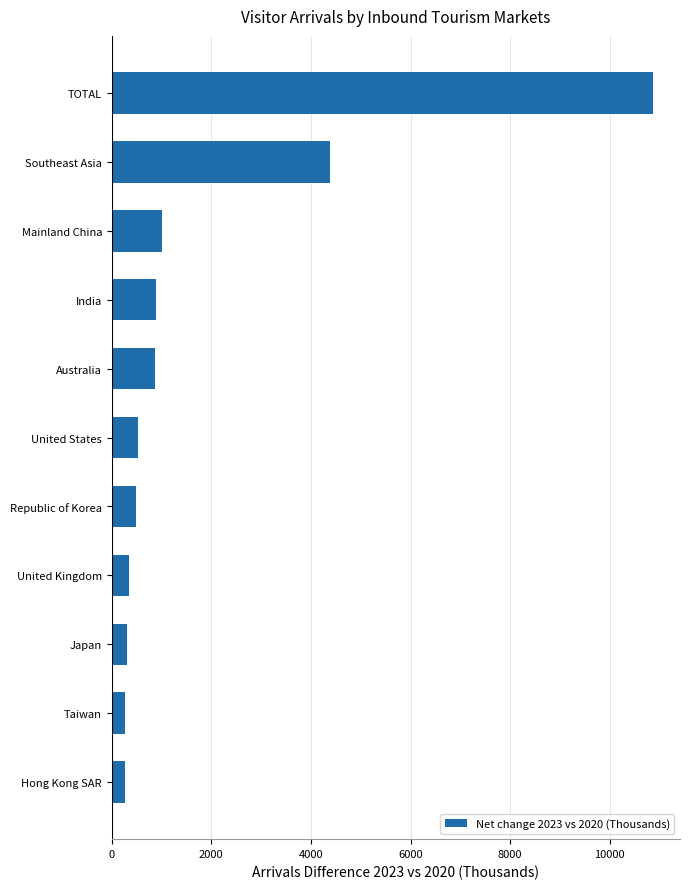

What is the difference between the values at United Kingdom and Australia?

538.4